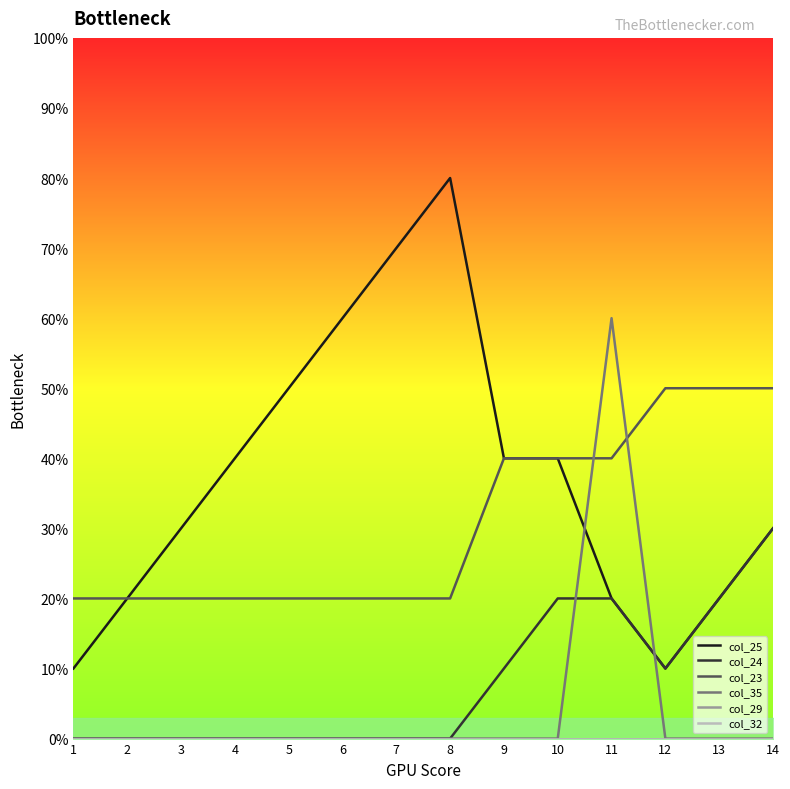

The col_35 series shows 0 at 6. True or false?

True